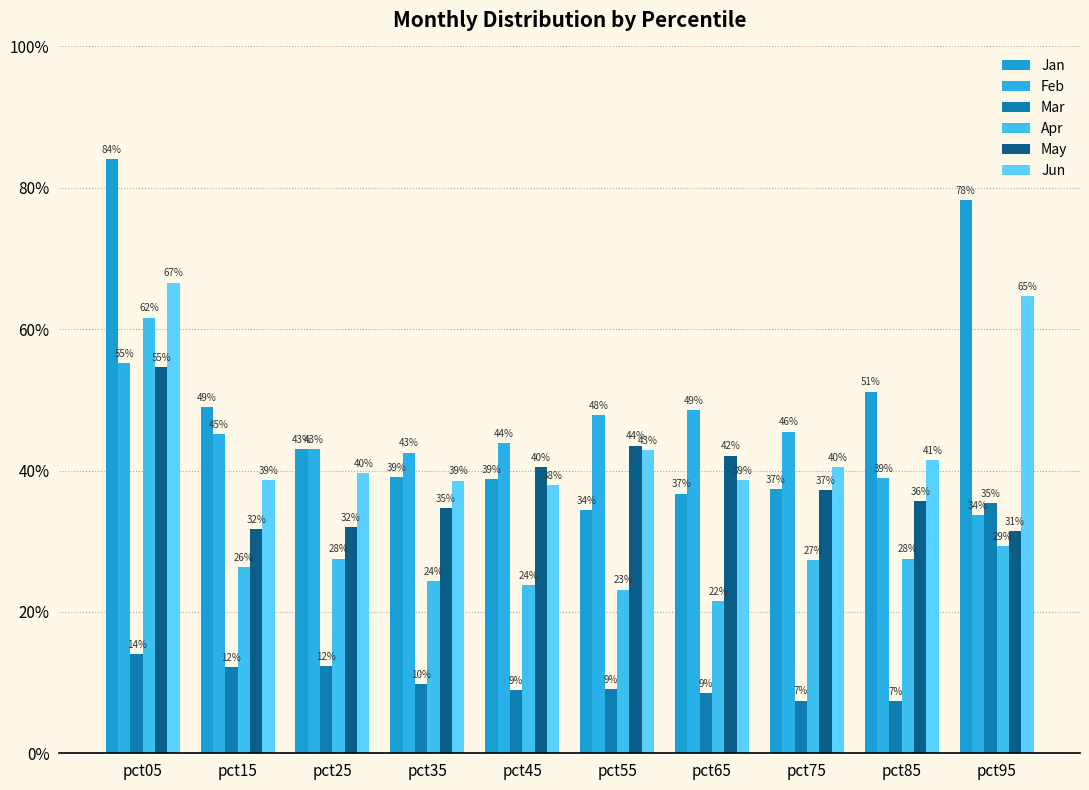

Are the bars grouped side by side (vs. stacked)?

Yes